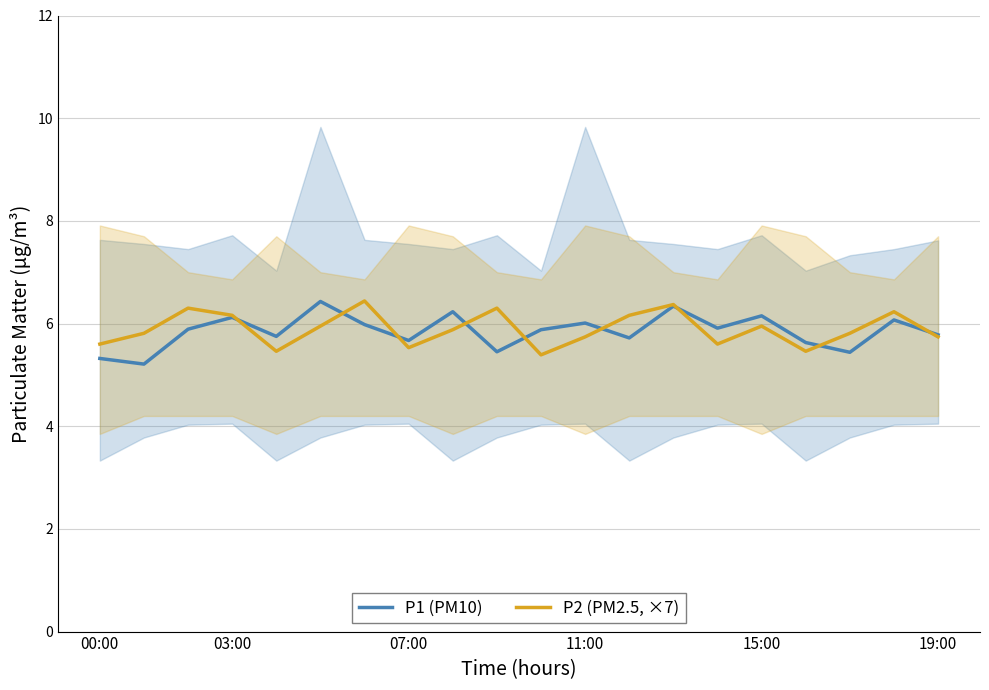

What is the maximum value for P1 (PM10)?

6.4